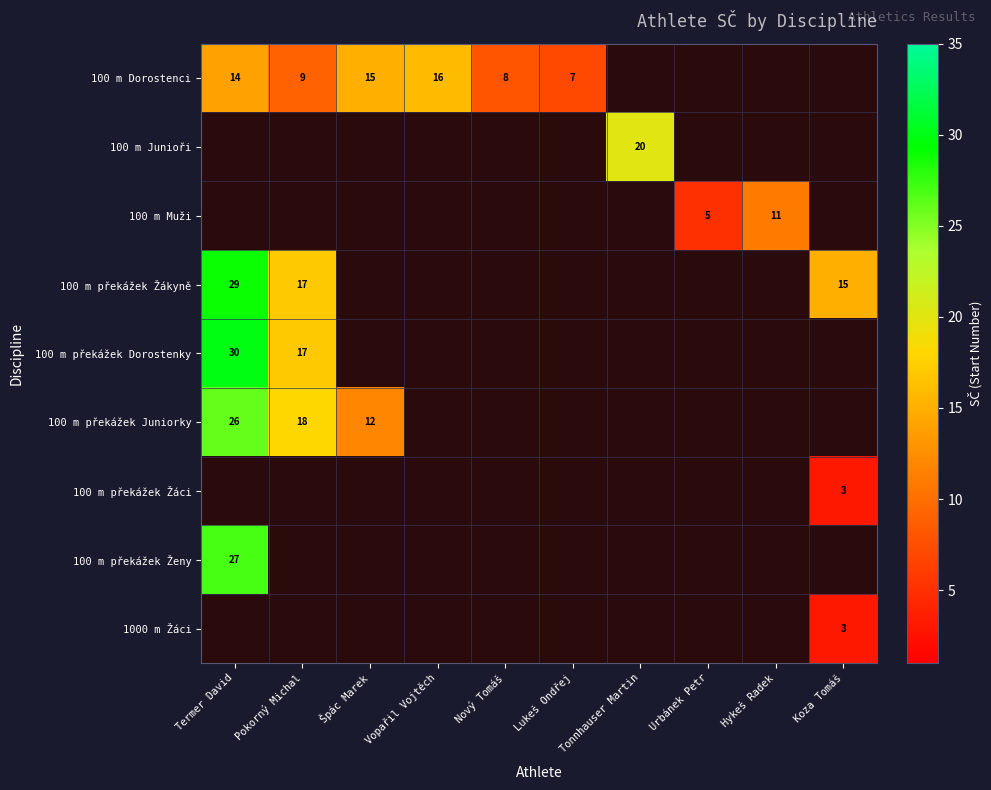

Which label corresponds to the smallest value in the chart?

Koza Tomáš